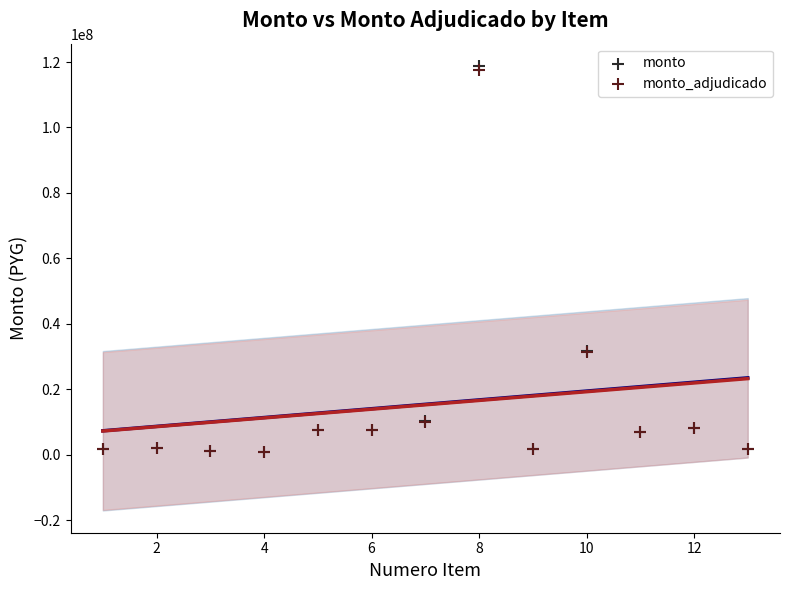

What are all the series names shown in the legend?

monto, monto_adjudicado